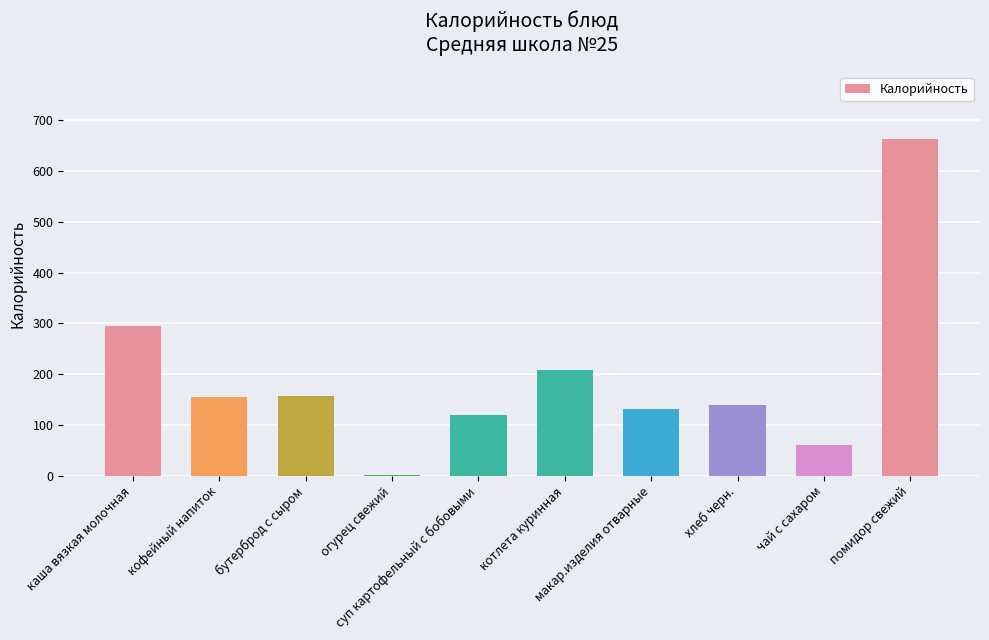

What is the sum of all values?

1930